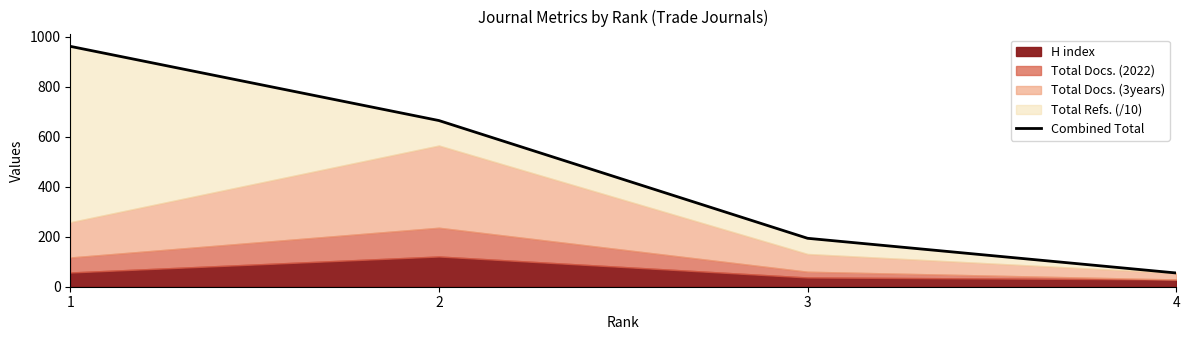

Reading left to right, transcribe all the data shown in this chart.

1=961.8	2=664.9	3=193.8	4=55.0